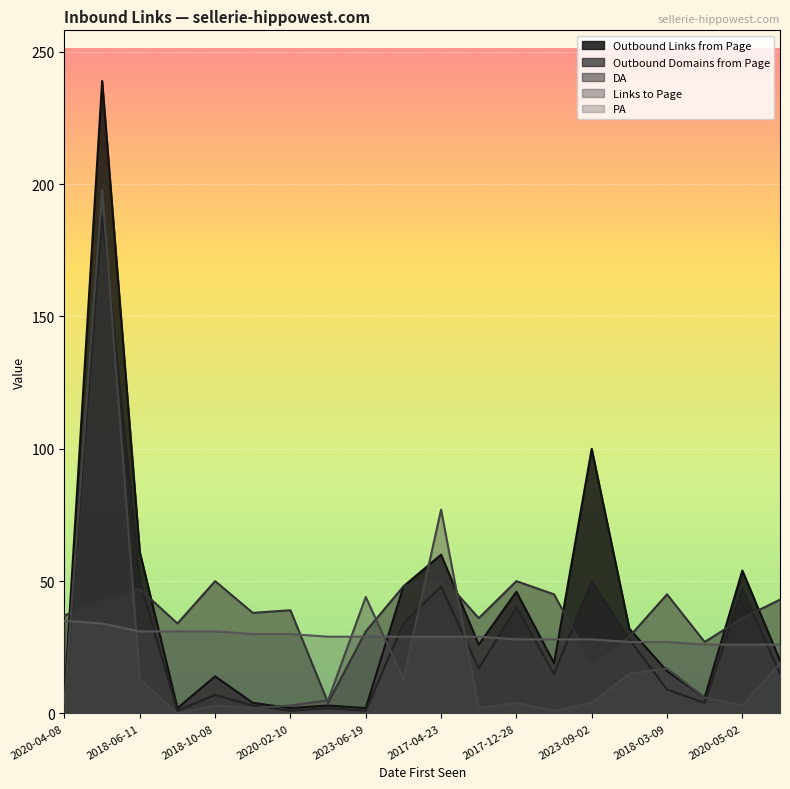

How many times do PA and Outbound Domains from Page cross each other?

10